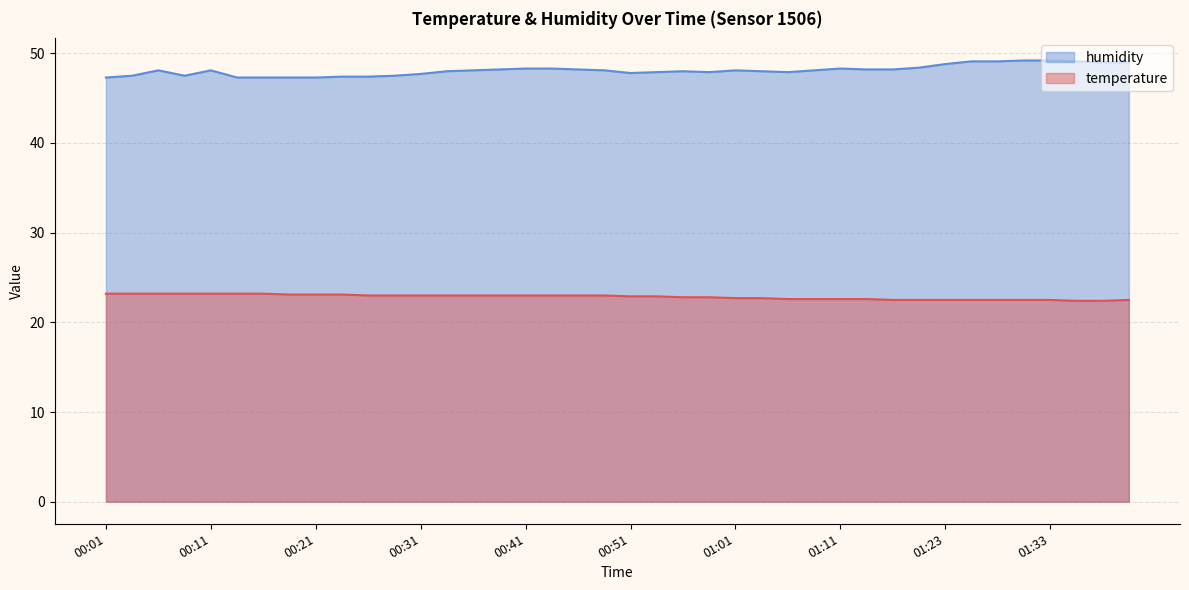

Rank the categories by temperature value from highest to lowest.

00:01, 00:04, 00:06, 00:09, 00:11, 00:14, 00:16, 00:18, 00:21, 00:23, 00:26, 00:28, 00:31, 00:33, 00:36, 00:38, 00:41, 00:43, 00:46, 00:48, 00:51, 00:53, 00:56, 00:58, 01:01, 01:03, 01:06, 01:08, 01:11, 01:13, 01:16, 01:18, 01:23, 01:26, 01:28, 01:31, 01:33, 01:41, 01:36, 01:38